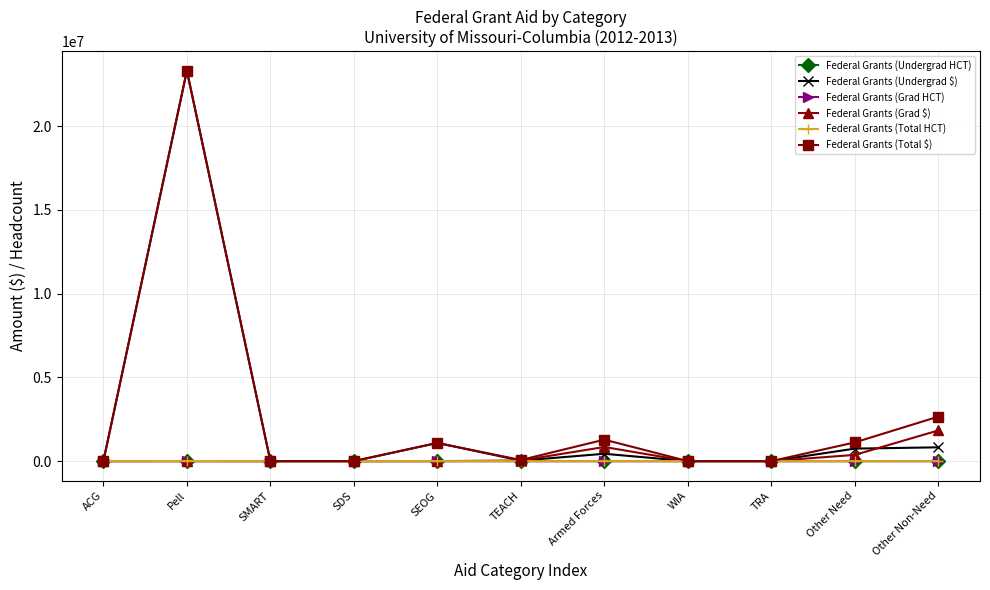

The value of Federal Grants (Grad $) at Pell is -1245672. True or false?

False